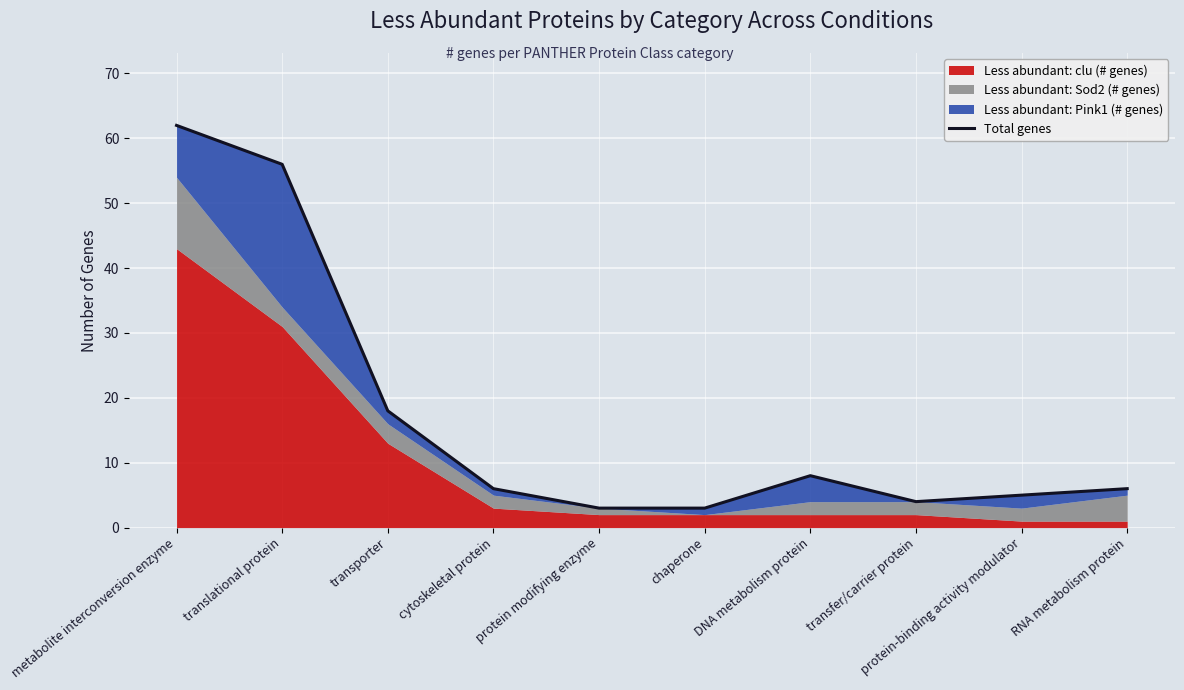

At which label is the value closest to 32?

transporter